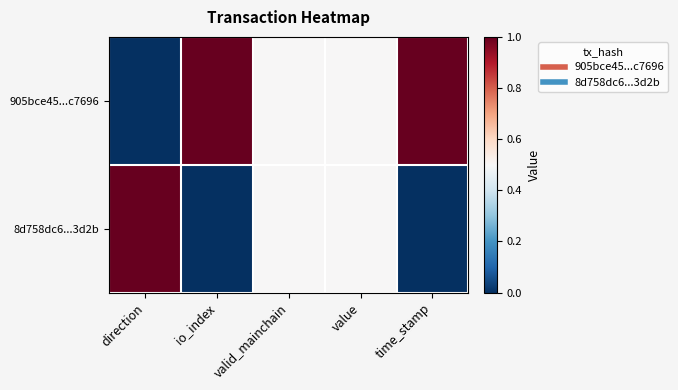

Rank the series by their maximum value, from lowest to highest.

905bce45...c7696, 8d758dc6...3d2b